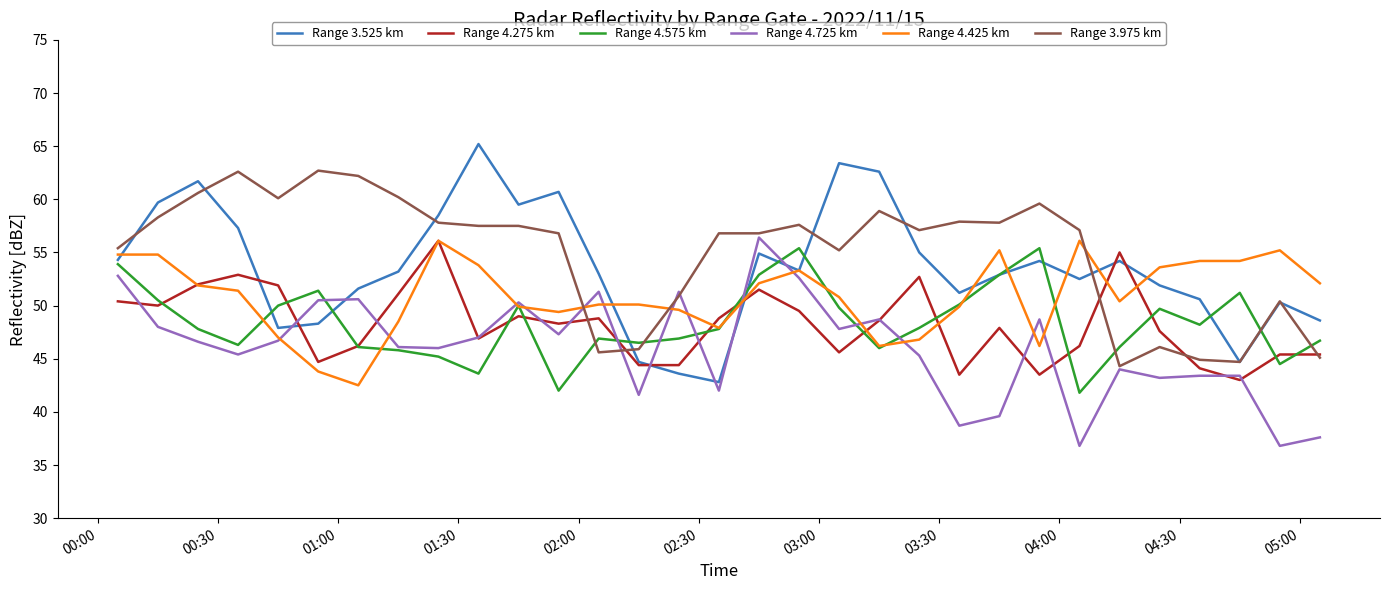

True or false: Range 3.975 km and Range 4.575 km cross at least once.

True